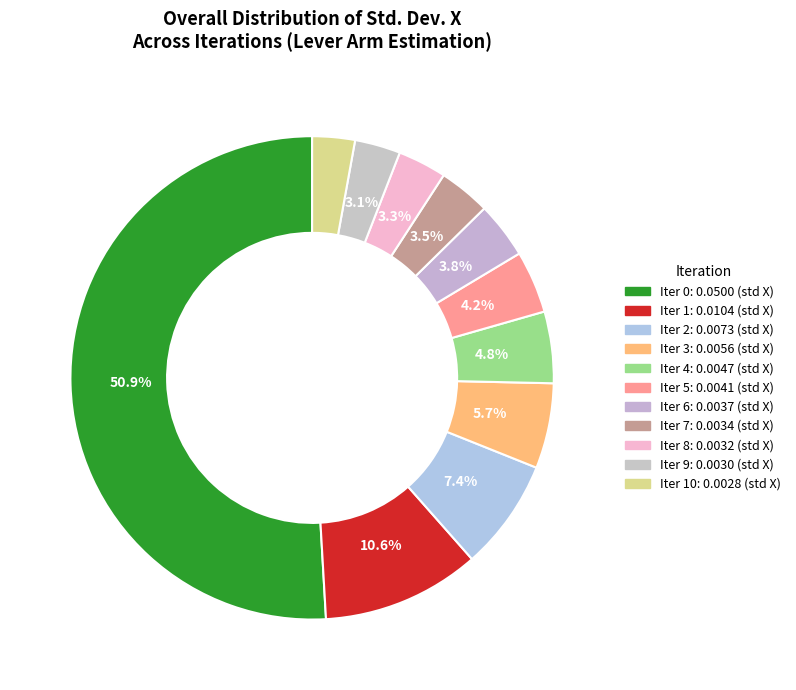

Count the number of slices in the pie.

11